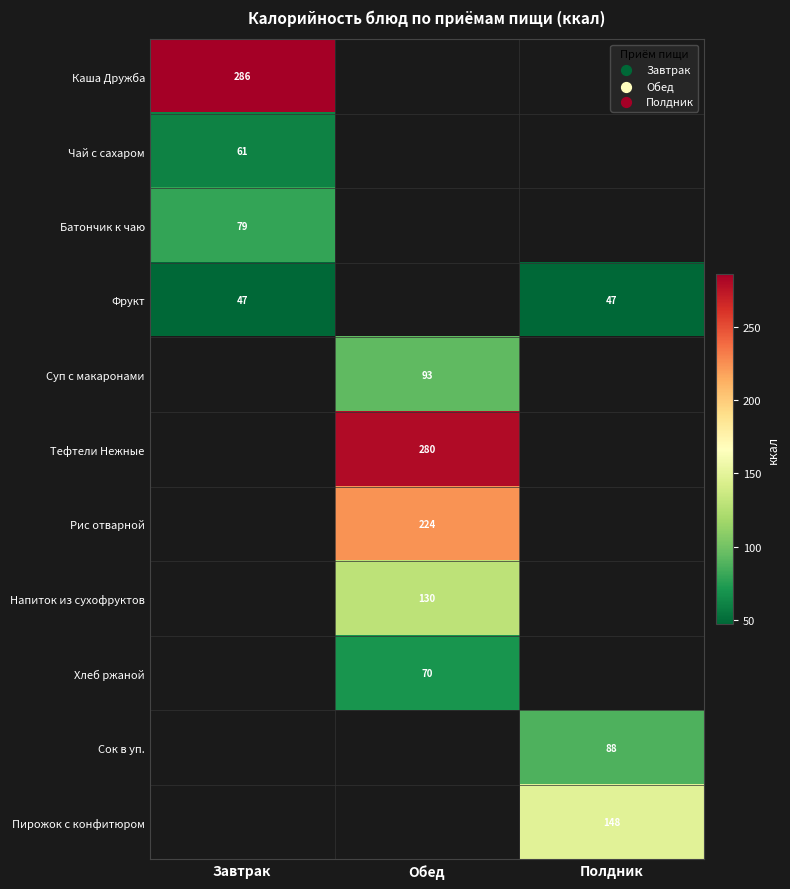

True or false: Фрукт has a value of 47 at Полдник.

True